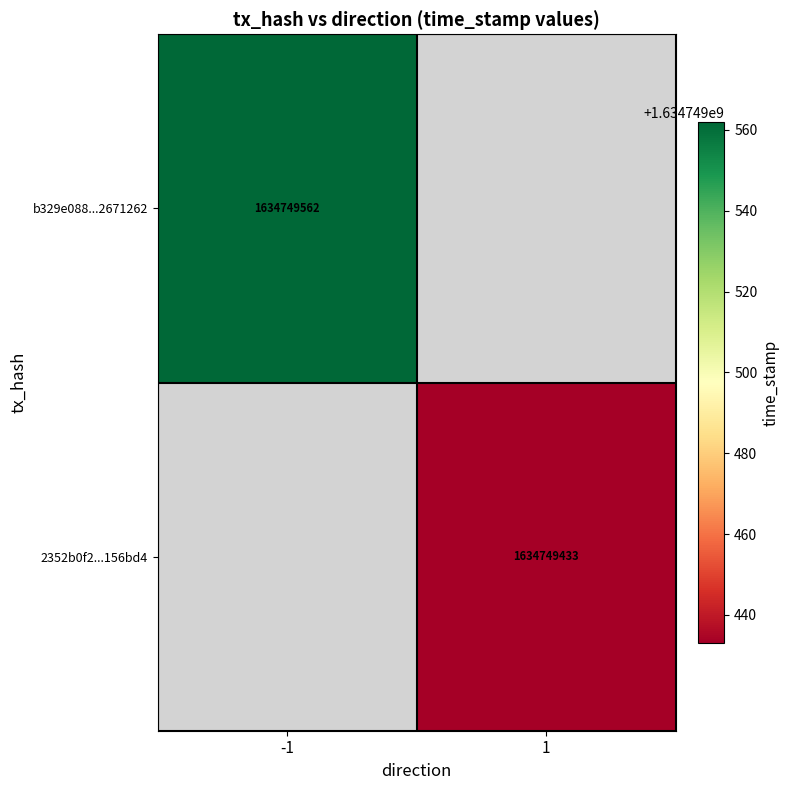

The 2352b0f2fc20a54b1cf207af077d24eea156bd4 series shows 1 at 0. True or false?

False